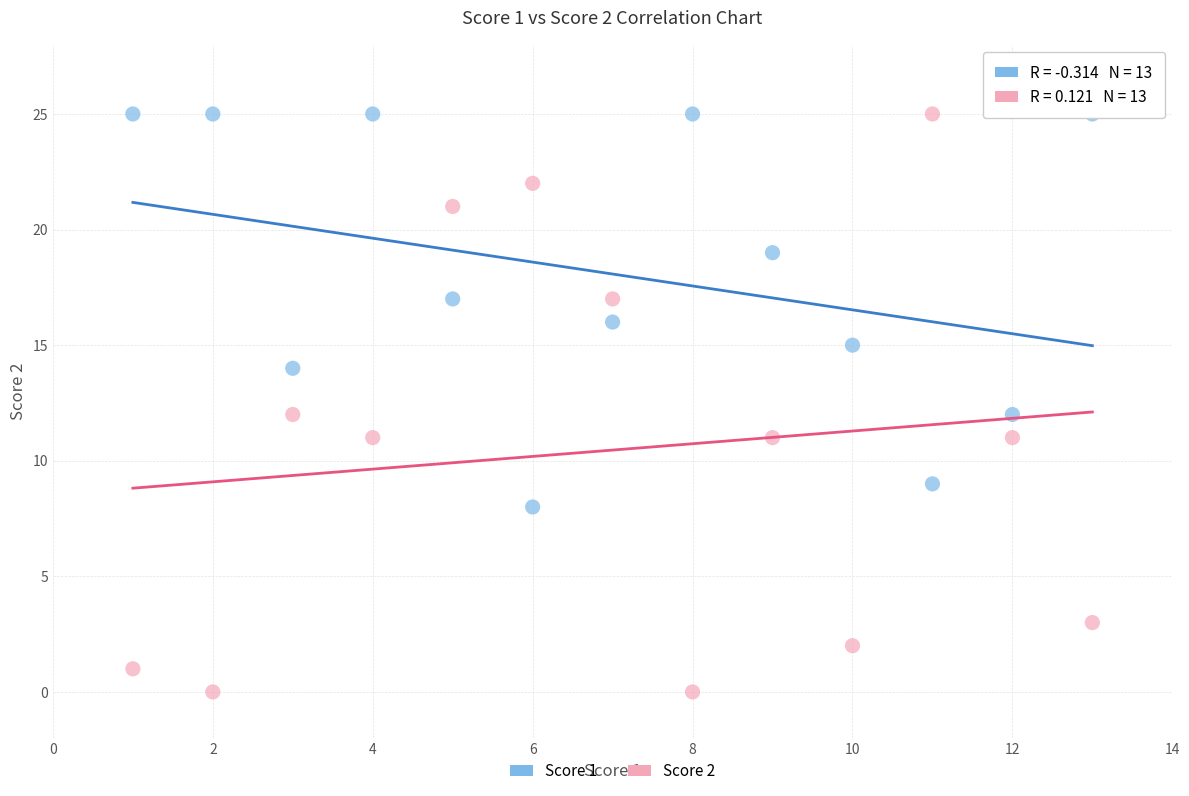

Which series reaches the minimum Y coordinate?

Score 2